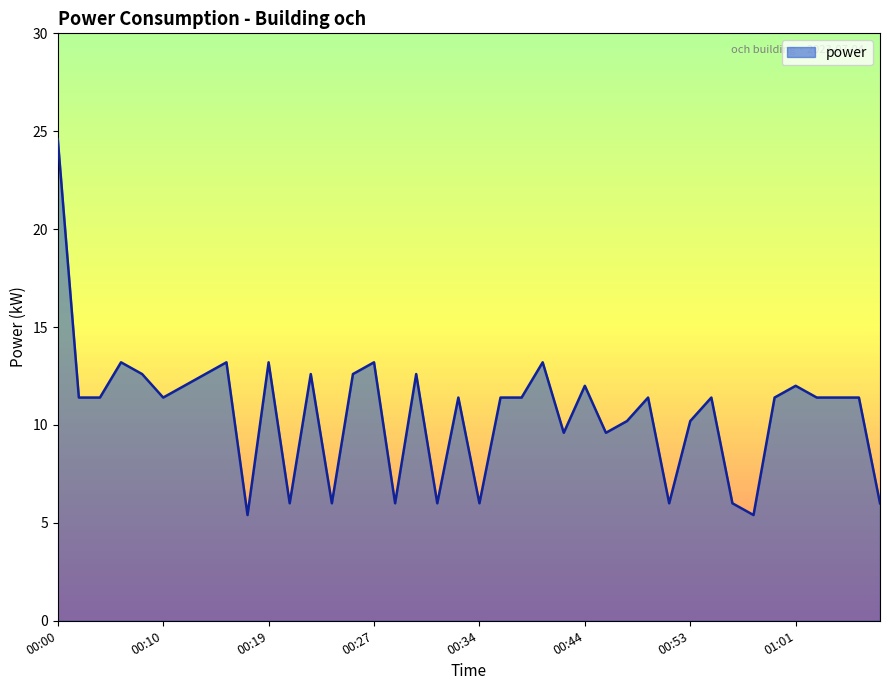

Reading left to right, list all the values displayed in this chart.

24.6	11.4	11.4	13.2	12.6	11.4	12.0	12.6	13.2	5.4	13.2	6.0	12.6	6.0	12.6	13.2	6.0	12.6	6.0	11.4	6.0	11.4	11.4	13.2	9.6	12.0	9.6	10.2	11.4	6.0	10.2	11.4	6.0	5.4	11.4	12.0	11.4	11.4	11.4	6.0